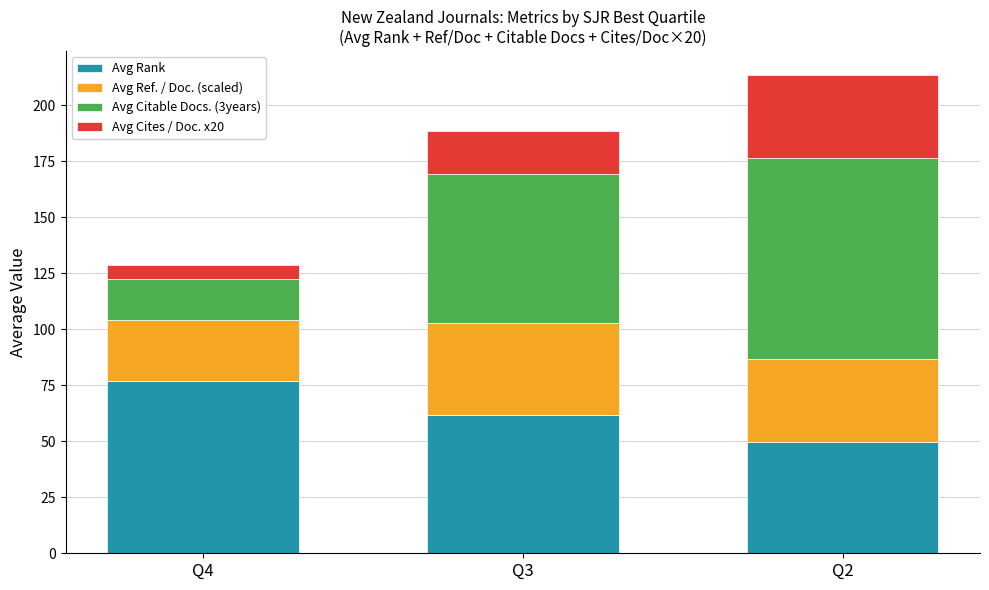

How many bars are there in total?

3